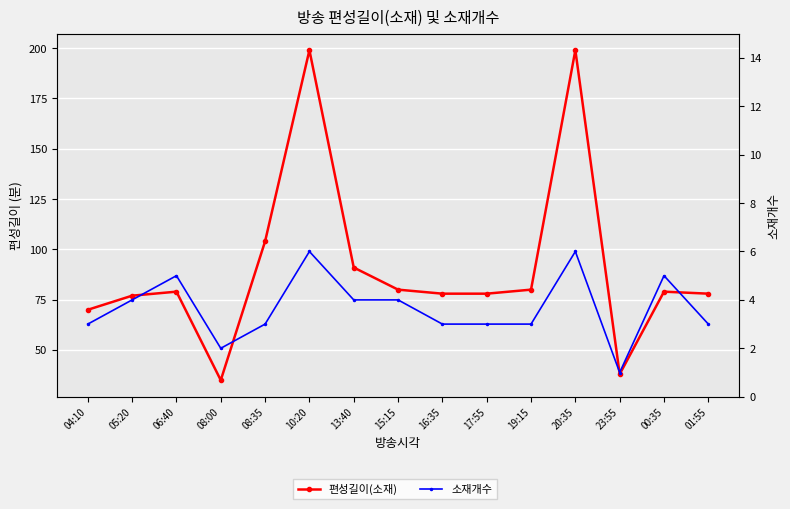

Reading right to left, extract all data points from this chart.

편성길이(소재): 78	79	38	199	80	78	78	80	91	199	104	35	79	77	70
소재개수: 3	5	1	6	3	3	3	4	4	6	3	2	5	4	3